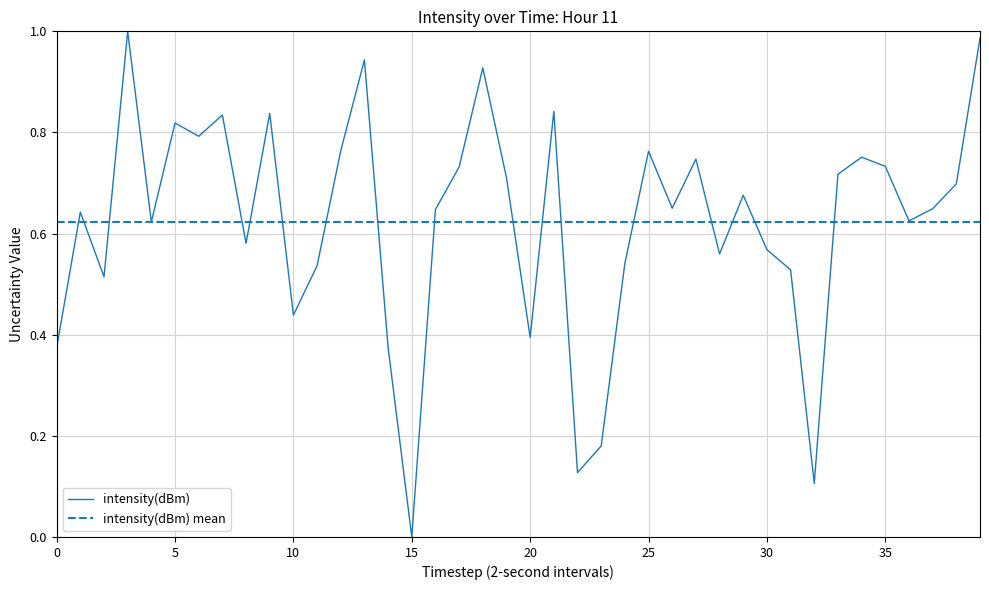

At which category does the chart reach its minimum across all series?

15